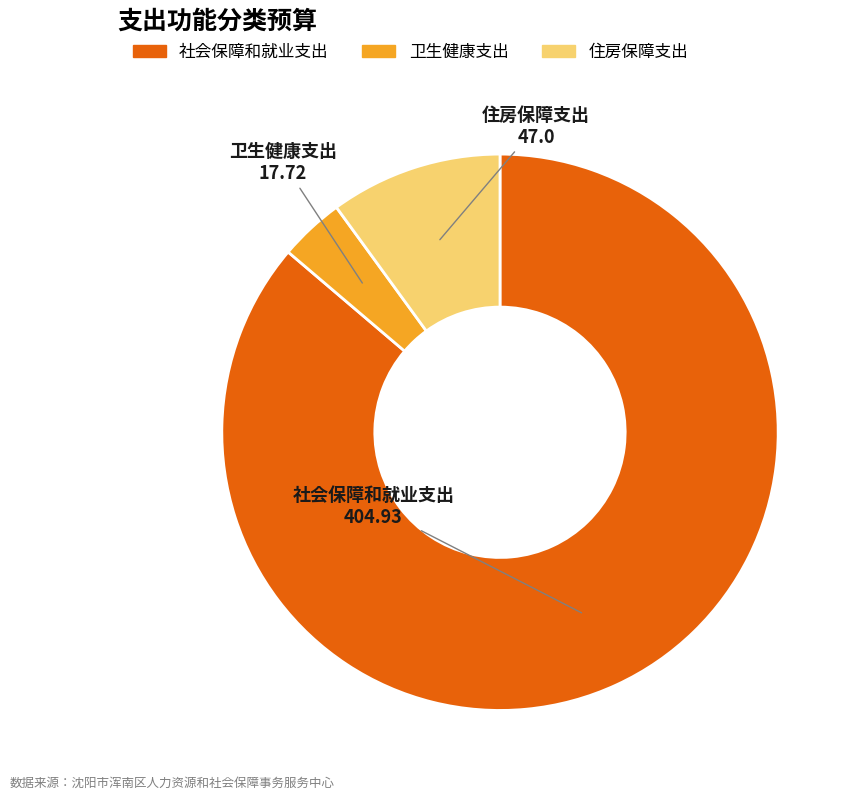

How many slices are in this pie chart?

3